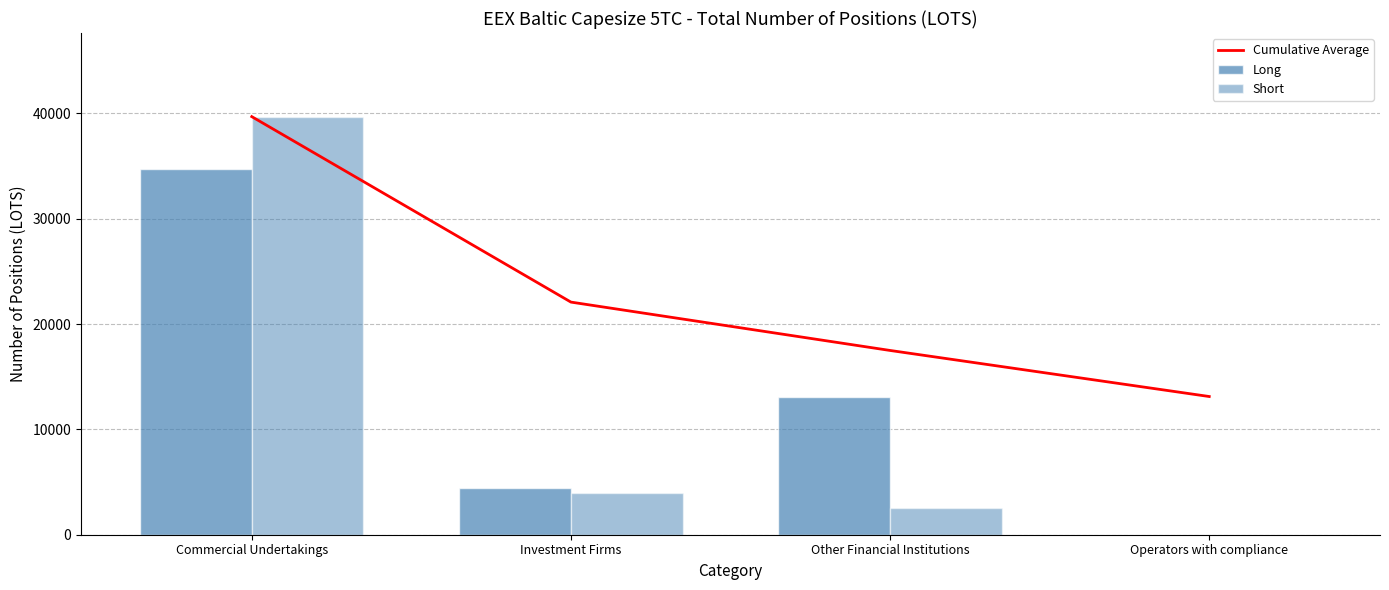

Which series has the largest total across all categories?

Cumulative Average